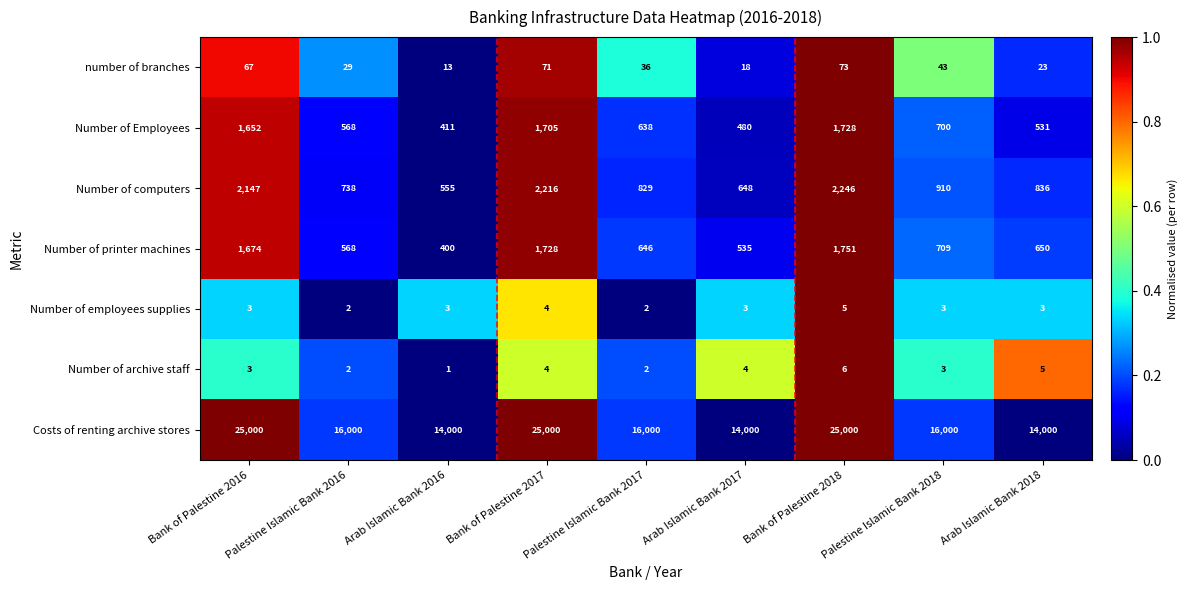

Which series changed the most between Palestine Islamic Bank 2016 and Bank of Palestine 2017?

Costs of renting archive stores